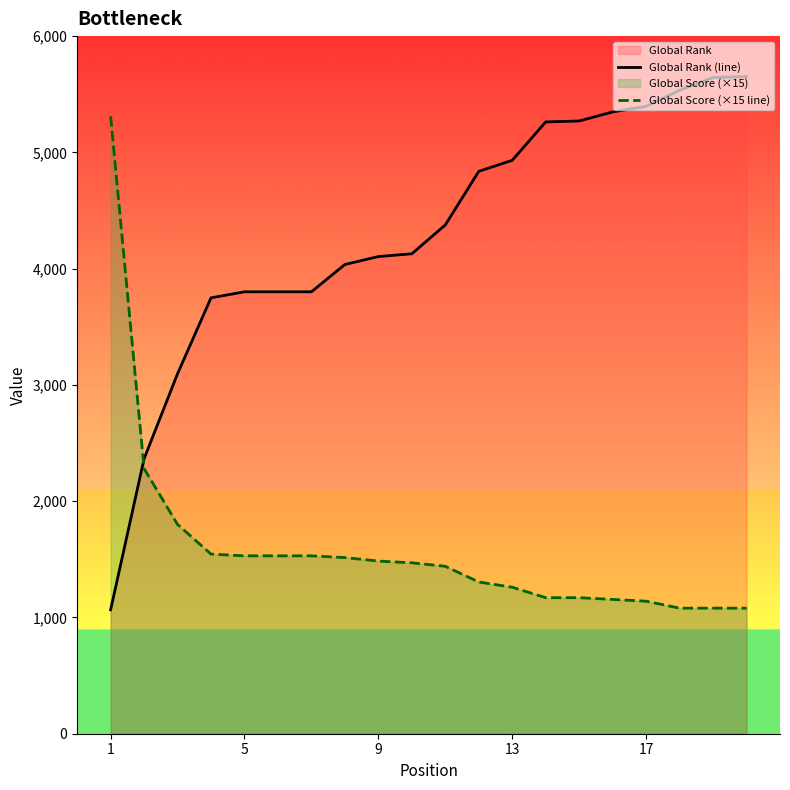

True or false: Global Rank (line) and Global Score (×15 line) intersect in this chart.

True